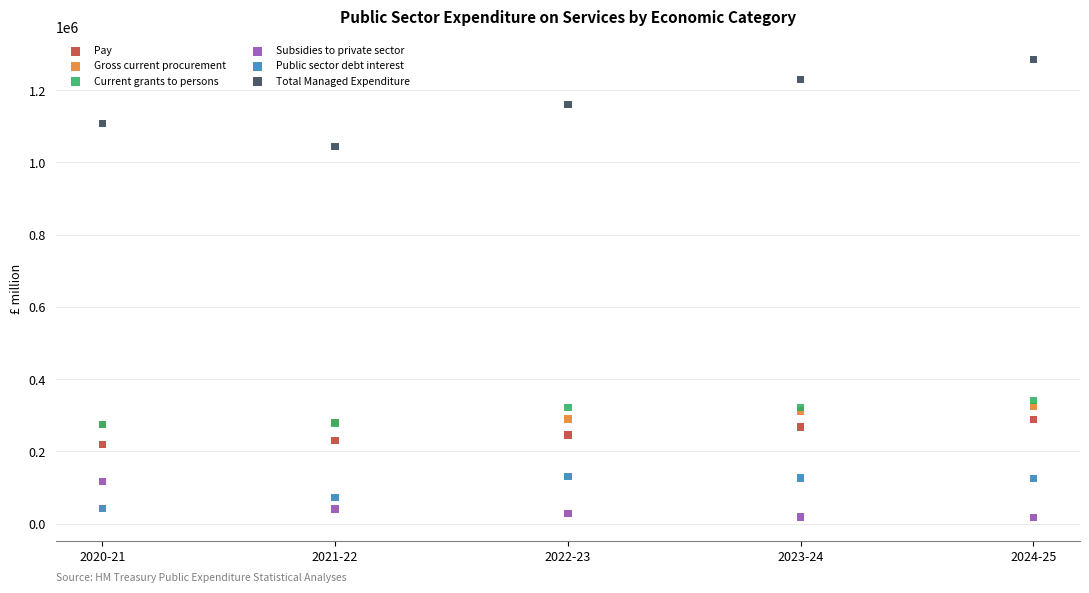

Across all series, what Y value is closest to 650875?

341446